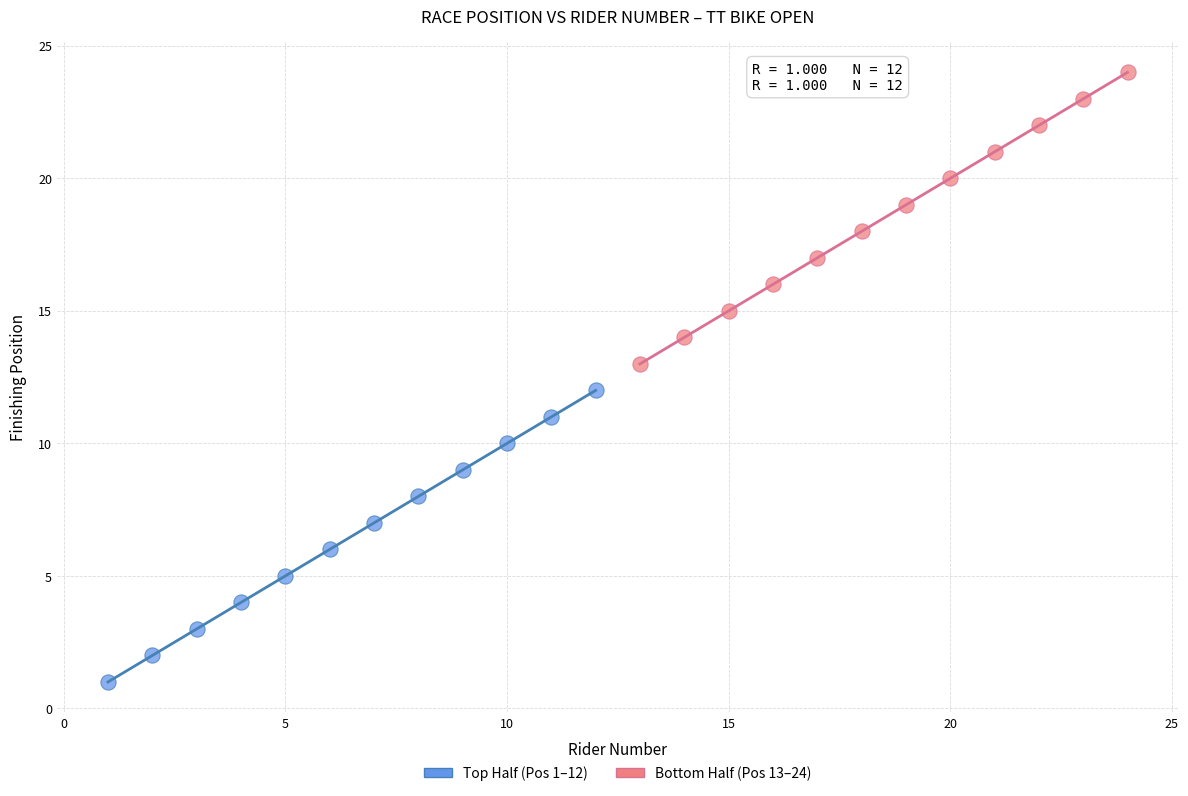

Which series contains the highest Y value?

Bottom Half (Pos 13–24)